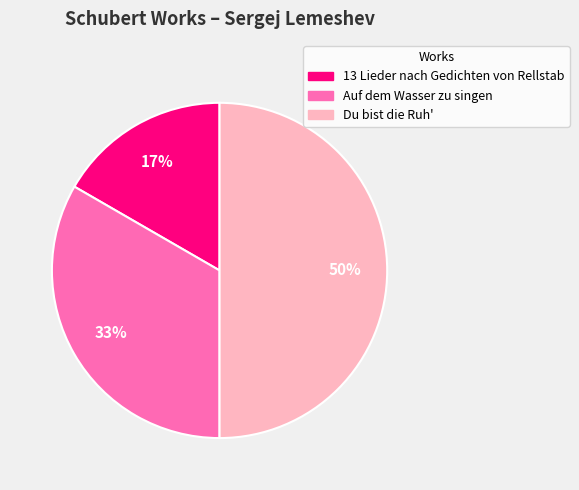

To the nearest percent, what is the difference between the largest and smallest slice percentages?

33%